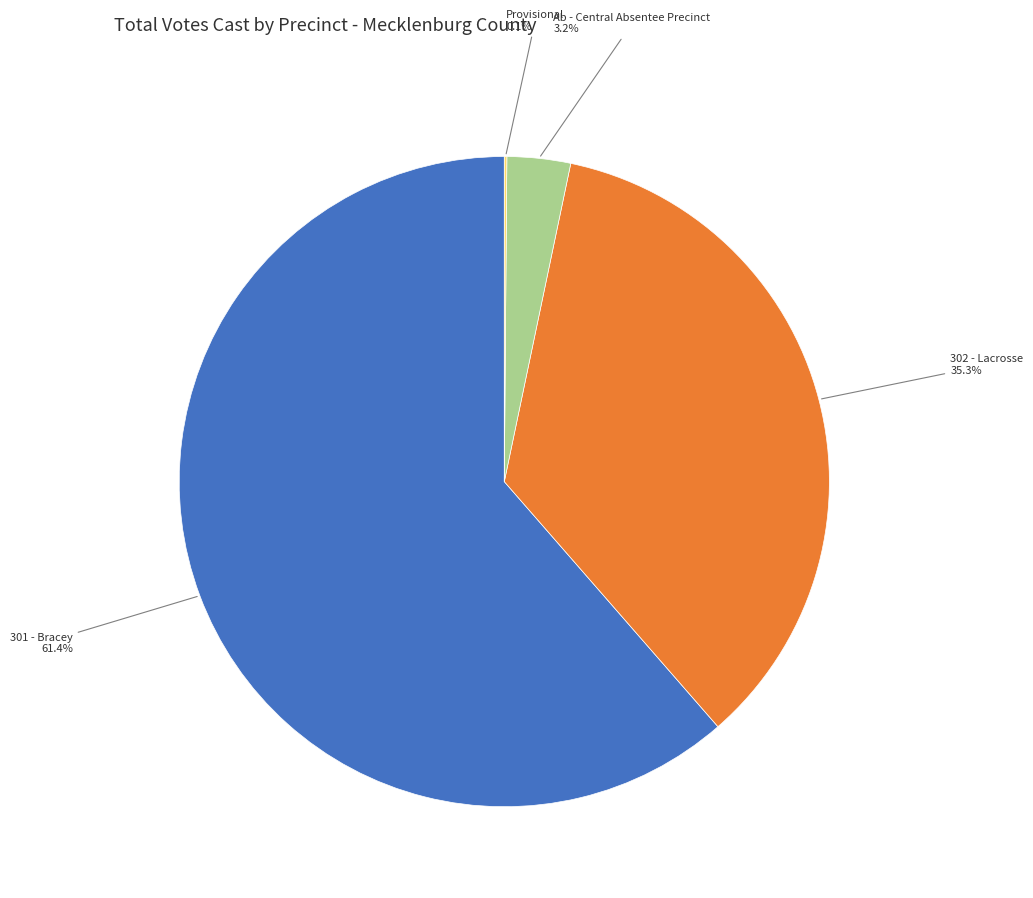

Which category has the biggest portion of the pie?

301 - Bracey